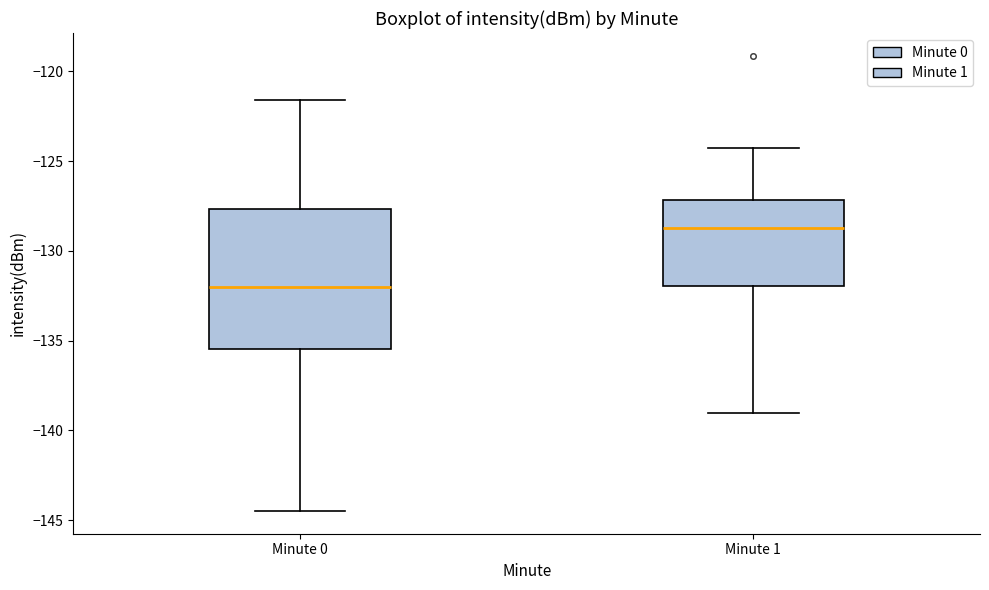

Which box's median line is the highest?

Minute 1